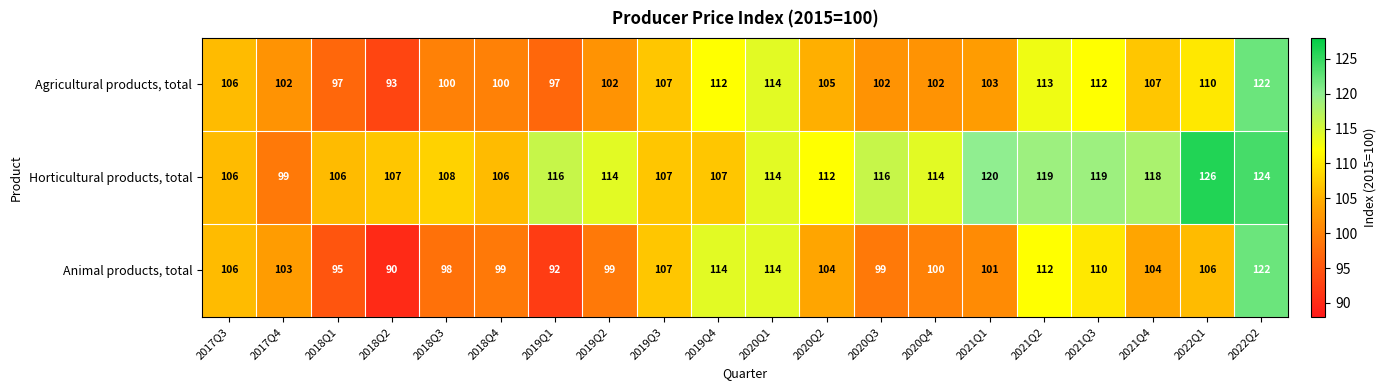

Is the value of Agricultural products, total at 2020Q1 greater than the value of Animal products, total at 2022Q1?

Yes